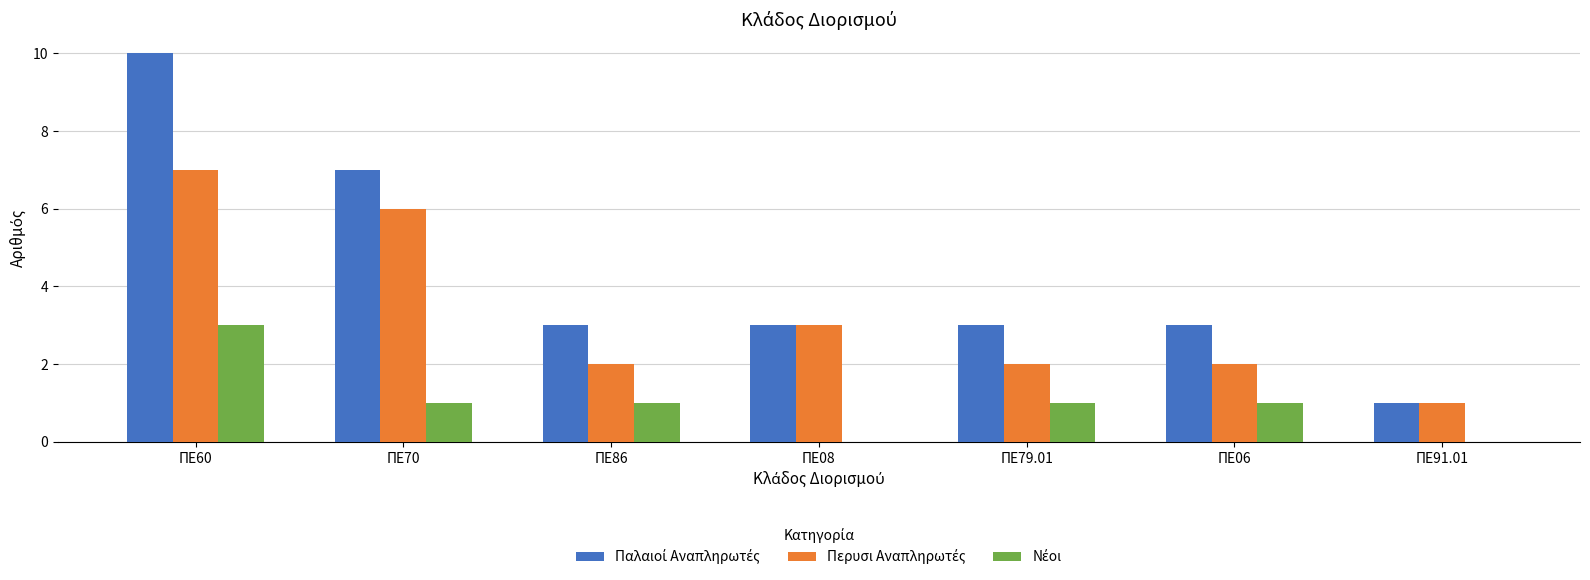

What is the total value across all series at ΠΕ70?

14